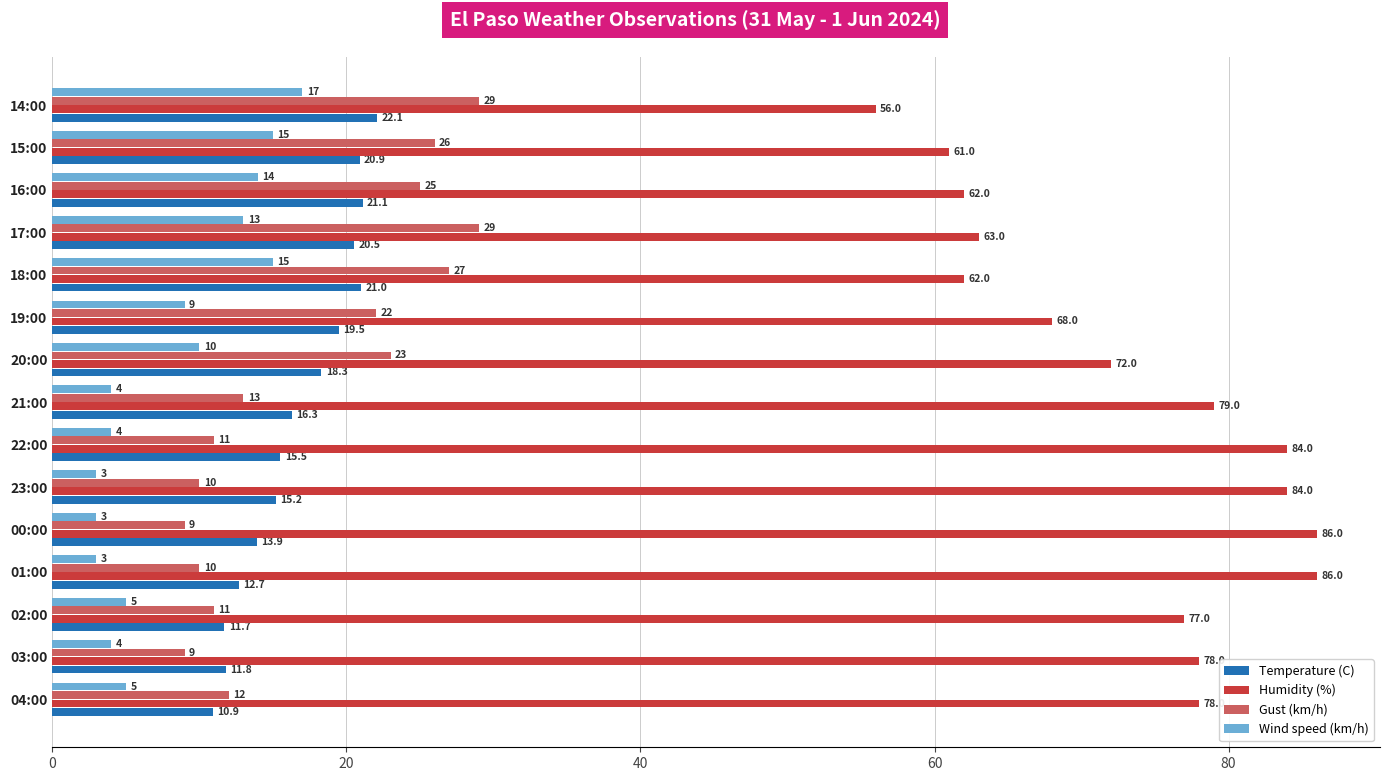

What is the spread (max minus min) of values at 03:00?

74.0